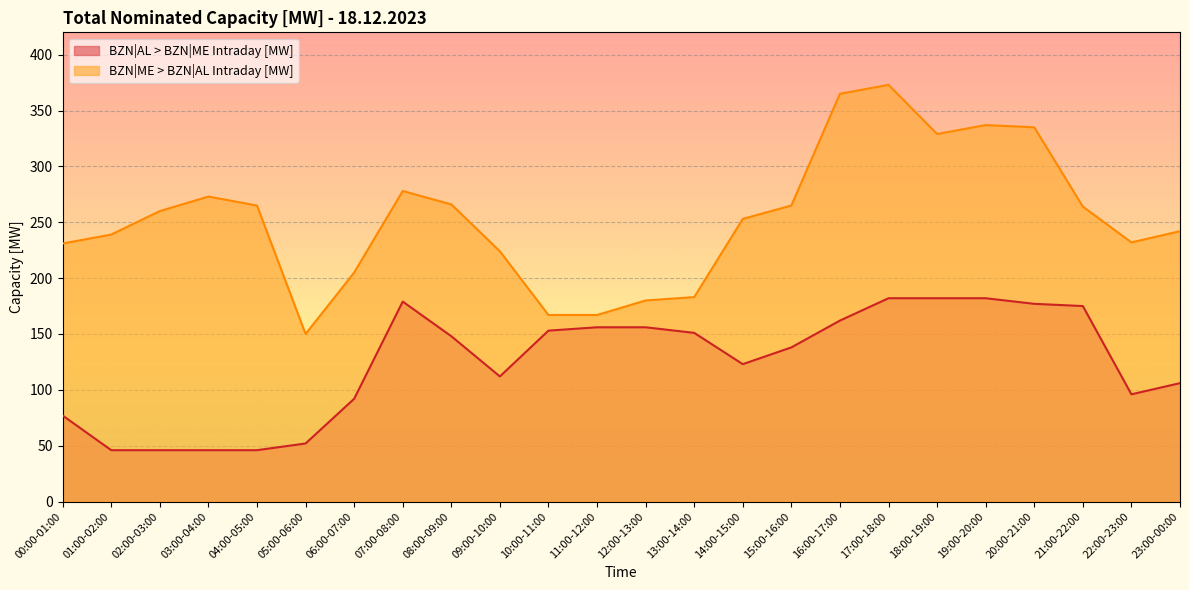

What is the difference between the highest and lowest values at 07:00-08:00?

99